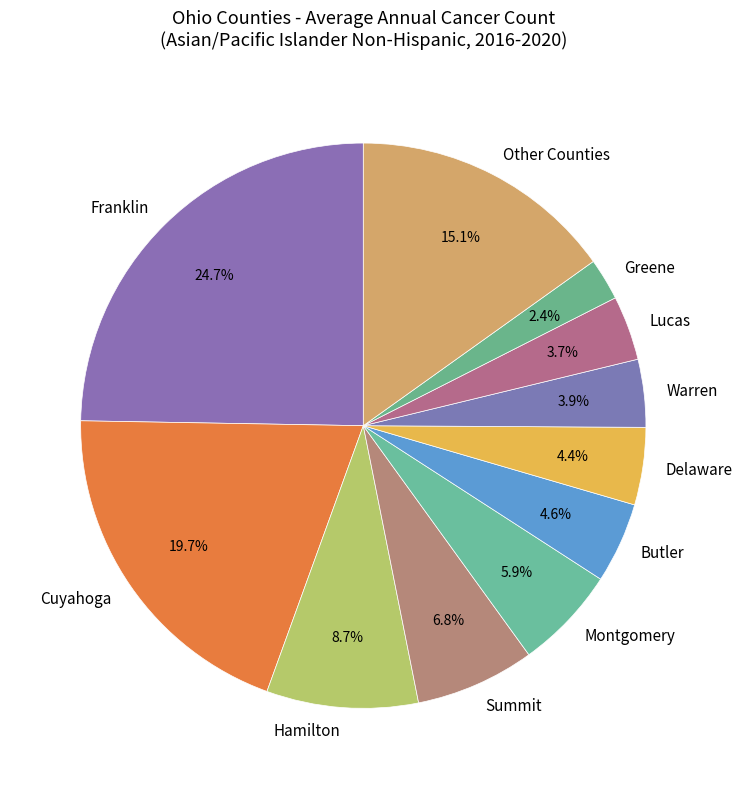

Does Cuyahoga represent more than half of the total?

No